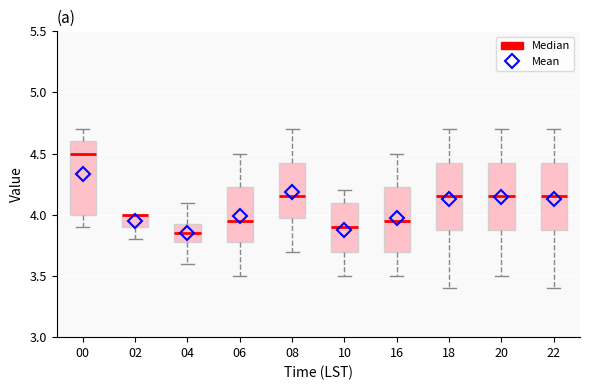

Reading left to right, read every box against the y-axis: the position of its median line, the range the box covers, and the ends of its whiskers. The values are not printed on the chart, so give them approximately, as read against the axis.

00: median 4.50, box 4.00 to 4.60, whiskers 3.90 to 4.70
02: median 4.00 (drawn on the box's upper edge), box 3.90 to 4.00, whiskers 3.80 to 4.00
04: median 3.85, box 3.80 to 3.95, whiskers 3.60 to 4.10
06: median 3.95, box 3.80 to 4.25, whiskers 3.50 to 4.50
08: median 4.15, box 4.00 to 4.45, whiskers 3.70 to 4.70
10: median 3.90, box 3.70 to 4.10, whiskers 3.50 to 4.20
16: median 3.95, box 3.70 to 4.25, whiskers 3.50 to 4.50
18: median 4.15, box 3.90 to 4.45, whiskers 3.40 to 4.70
20: median 4.15, box 3.90 to 4.45, whiskers 3.50 to 4.70
22: median 4.15, box 3.90 to 4.45, whiskers 3.40 to 4.70